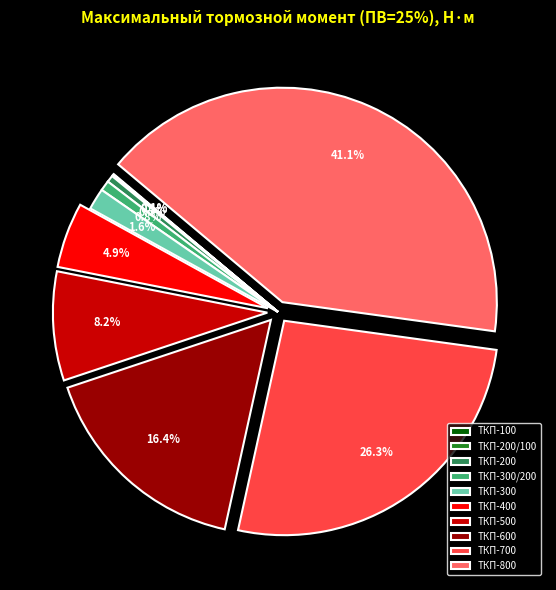

Which slice is the largest?

ТКП-800